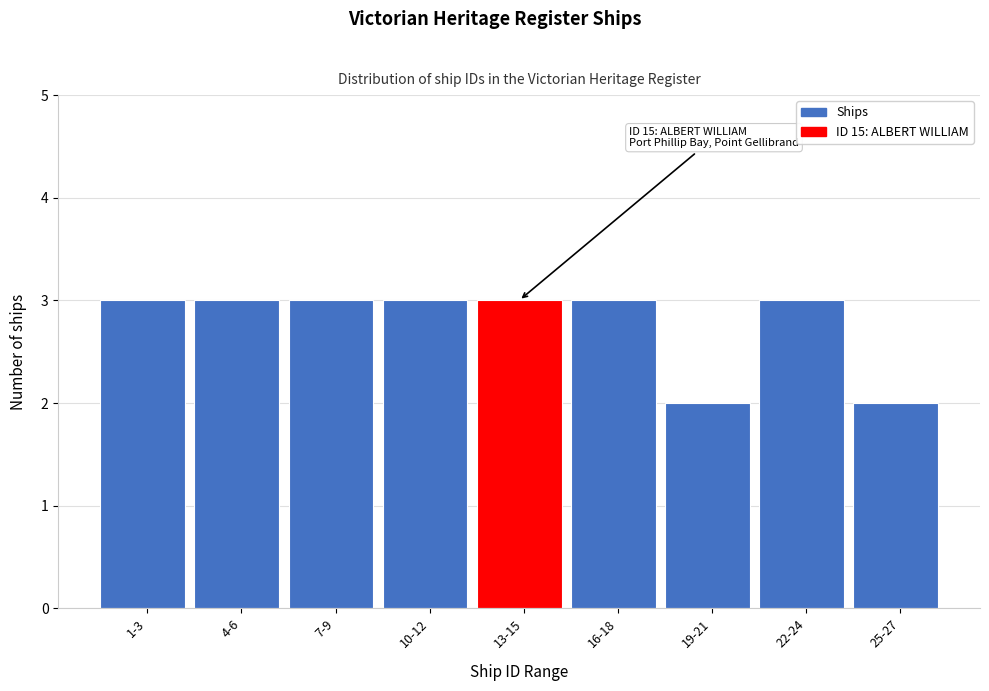

Reading left to right, extract all data points from this chart.

3	3	3	3	3	3	2	3	2